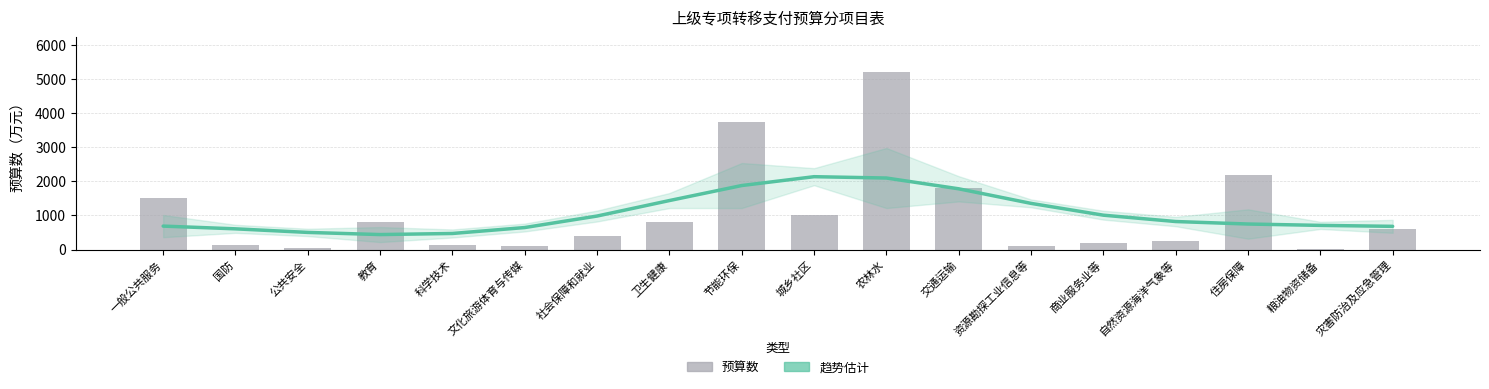

How many values in the 趋势估计 series are below 822?

9